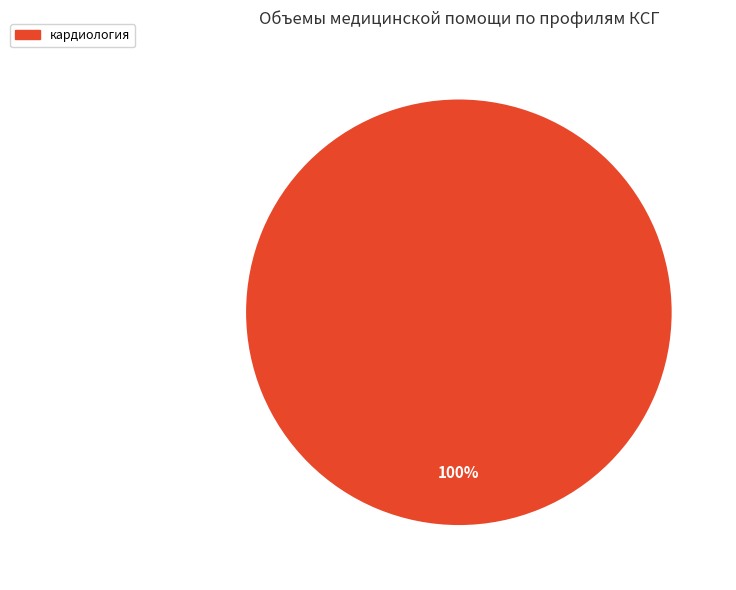

Is there a majority slice in this chart?

Yes